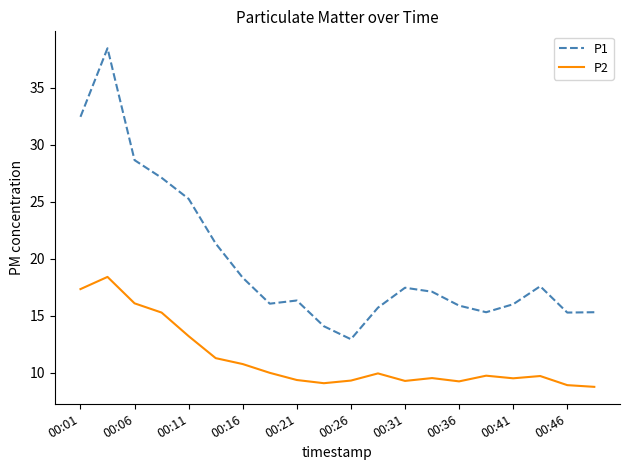

Rank the series by their maximum value, from highest to lowest.

P1, P2